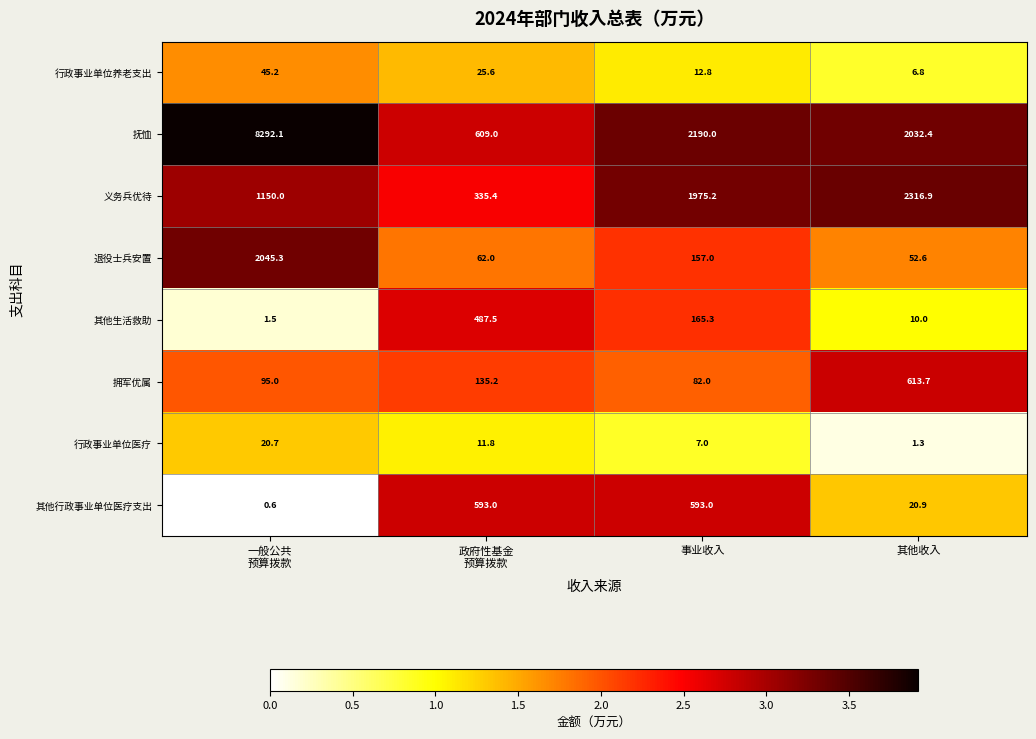

Where is 抚恤 nearest to the value 4450?

事业收入